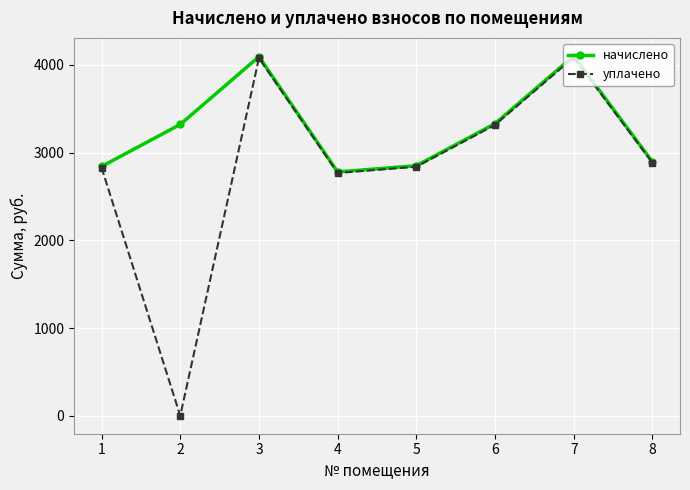

Does the chart have visible grid lines?

Yes